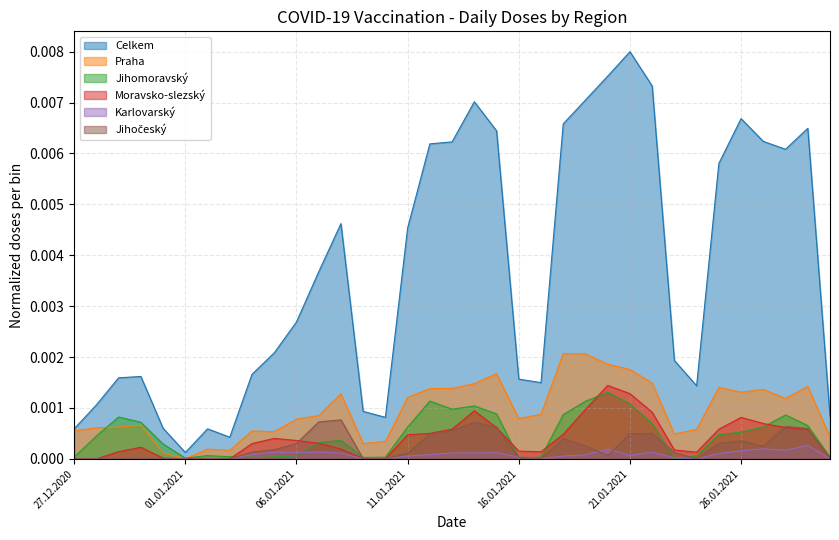

Which series has the widest spread of values?

Celkem